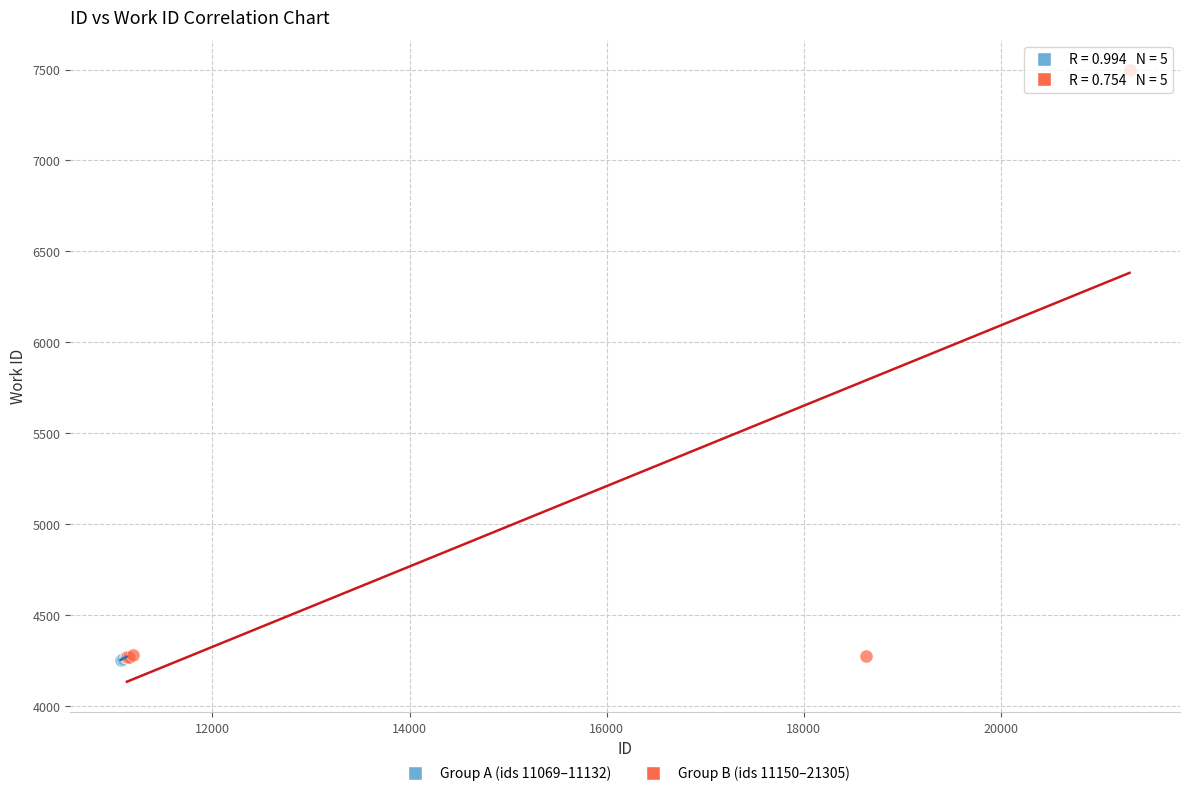

Which series has the widest spread of Y values?

Group B (ids 11150–21305)